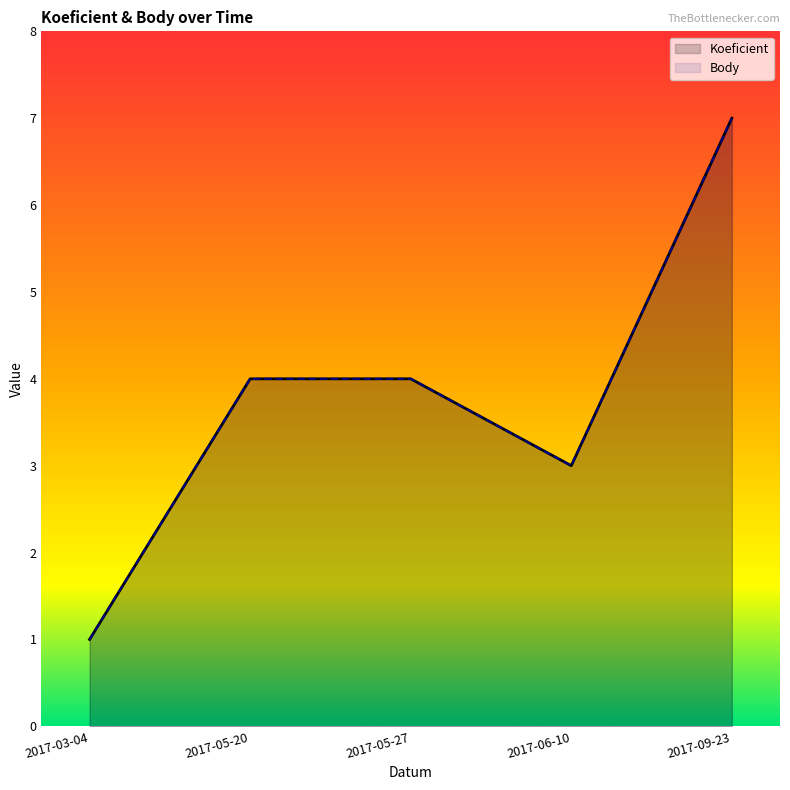

True or false: Koeficient and Body intersect in this chart.

False